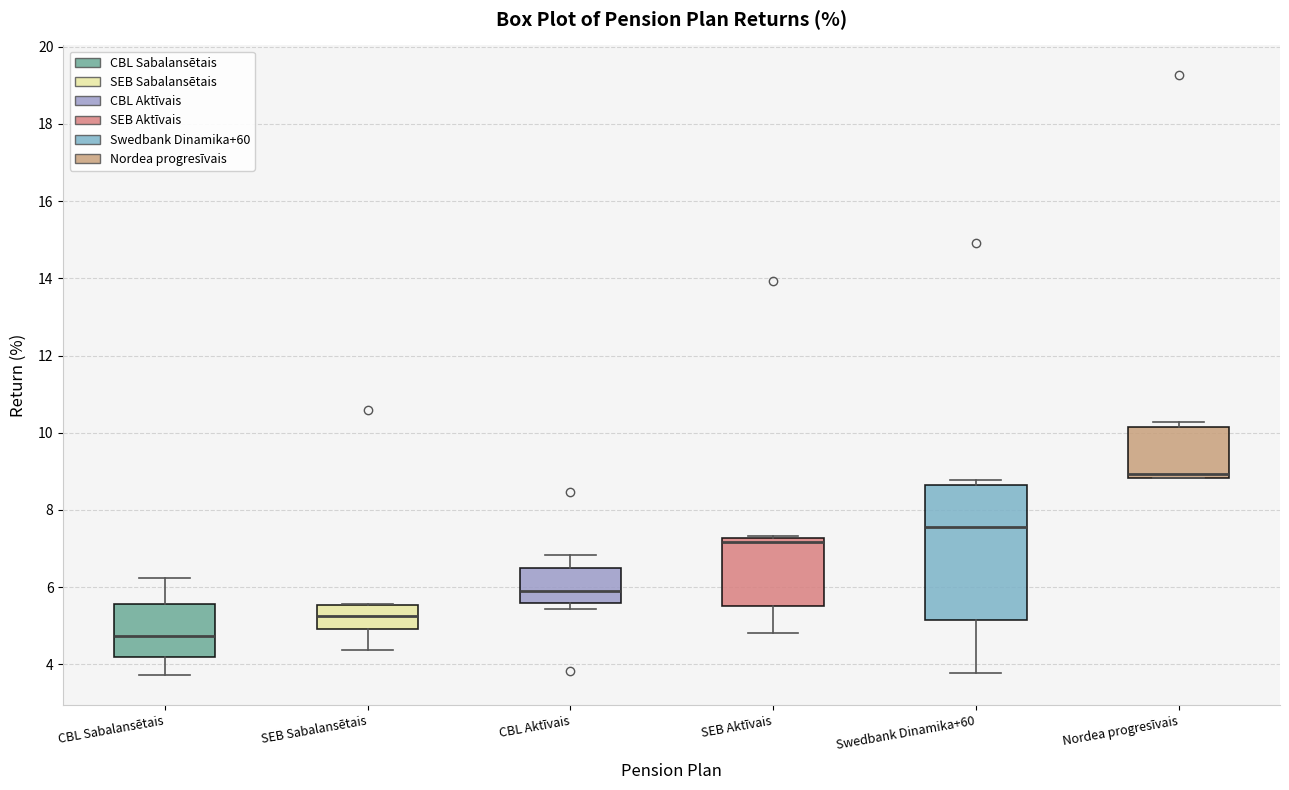

Where is the upper edge of the box for Nordea progresīvais on the y-axis? The values are not printed on the chart, so give them approximately, as read against the axis.

10.2